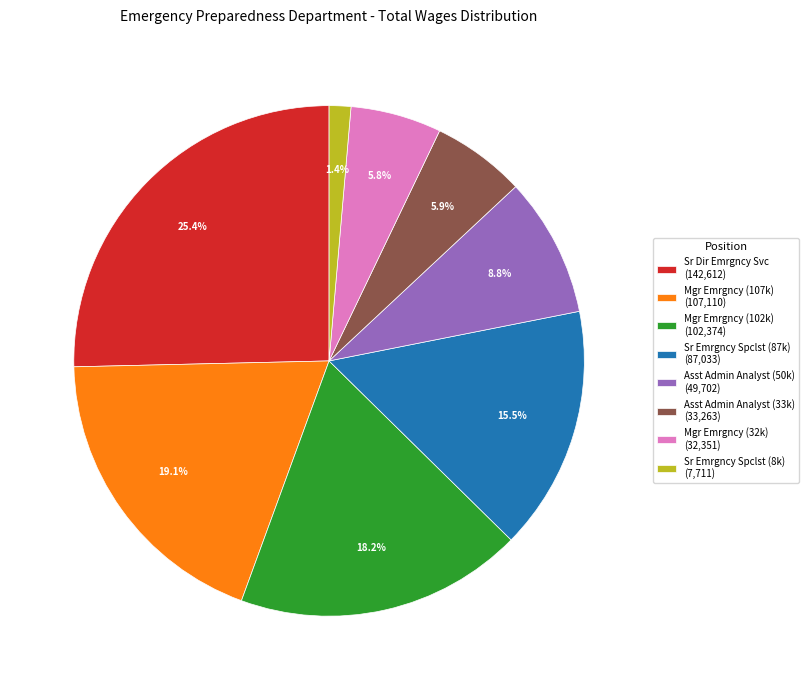

Does any single category account for the majority?

No